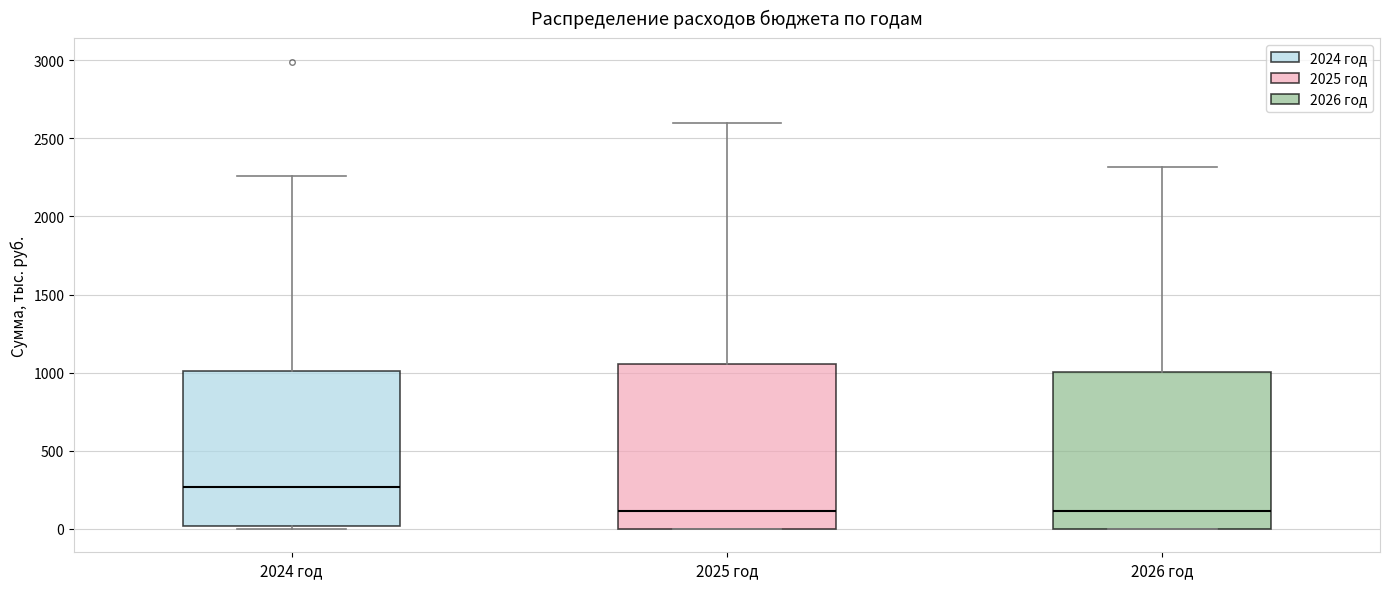

Reading left to right, read every box against the y-axis: the position of its median line, the range the box covers, and the ends of its whiskers. The values are not printed on the chart, so give them approximately, as read against the axis.

2024 год: median 250, box 0 to 1000, whiskers 0 (just below the box's lower edge) to 2250
2025 год: median 100, box 0 to 1050, whiskers 0 to 2600
2026 год: median 100, box 0 to 1000, whiskers 0 to 2300